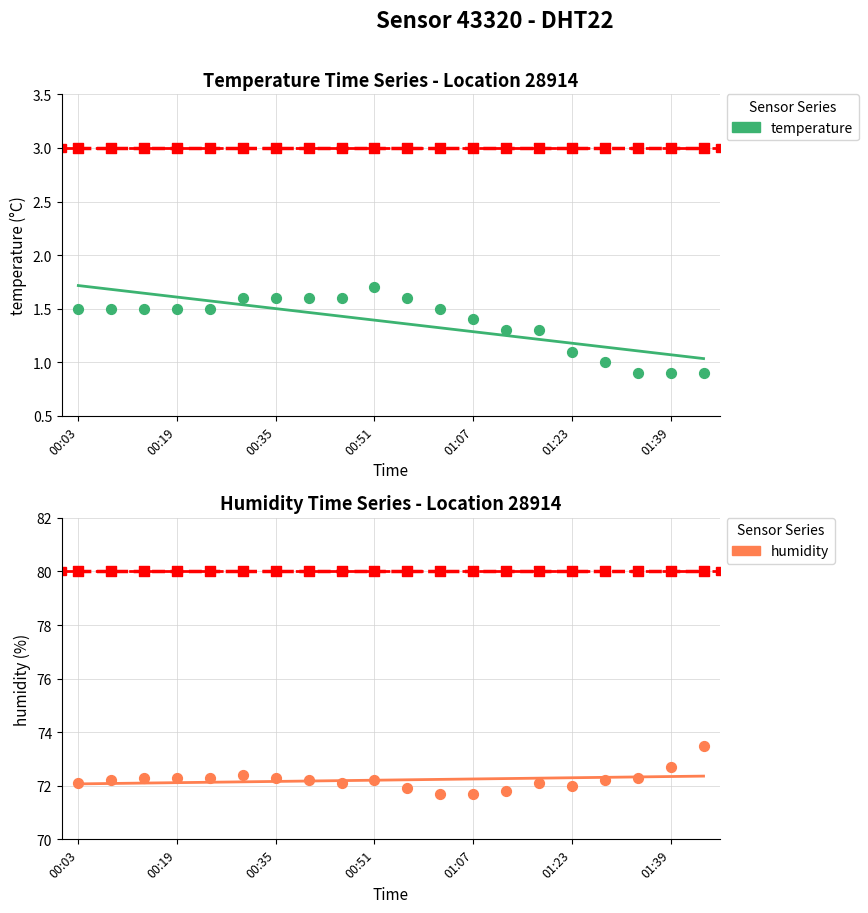

Which series contains the highest Y value?

humidity